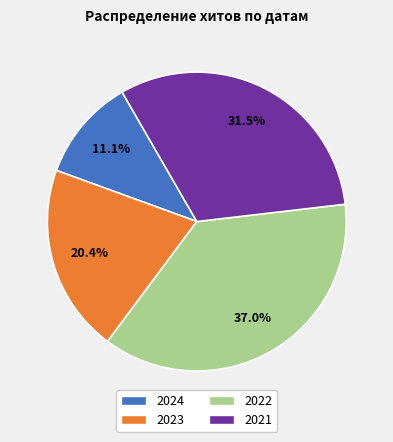

What percentage do 2024 and 2023 together represent?

31.5%